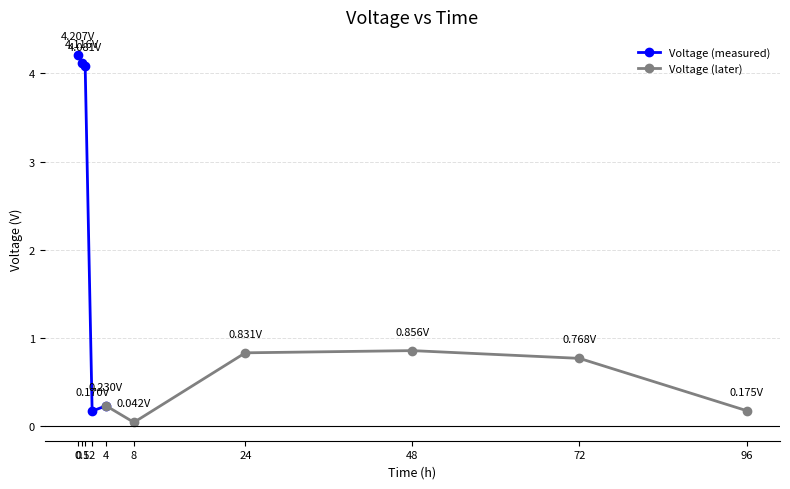

Rank the categories by value from lowest to highest.

8, 2, 96, 4, 72, 24, 48, 1, 0.5, 0